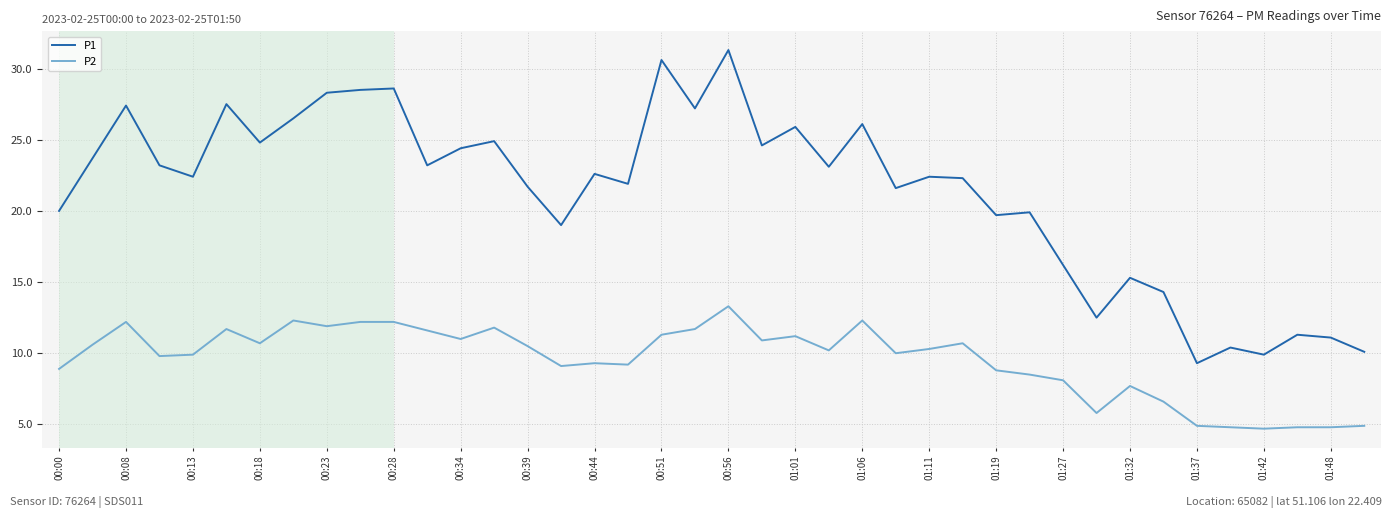

What is the maximum value for P1?

31.3